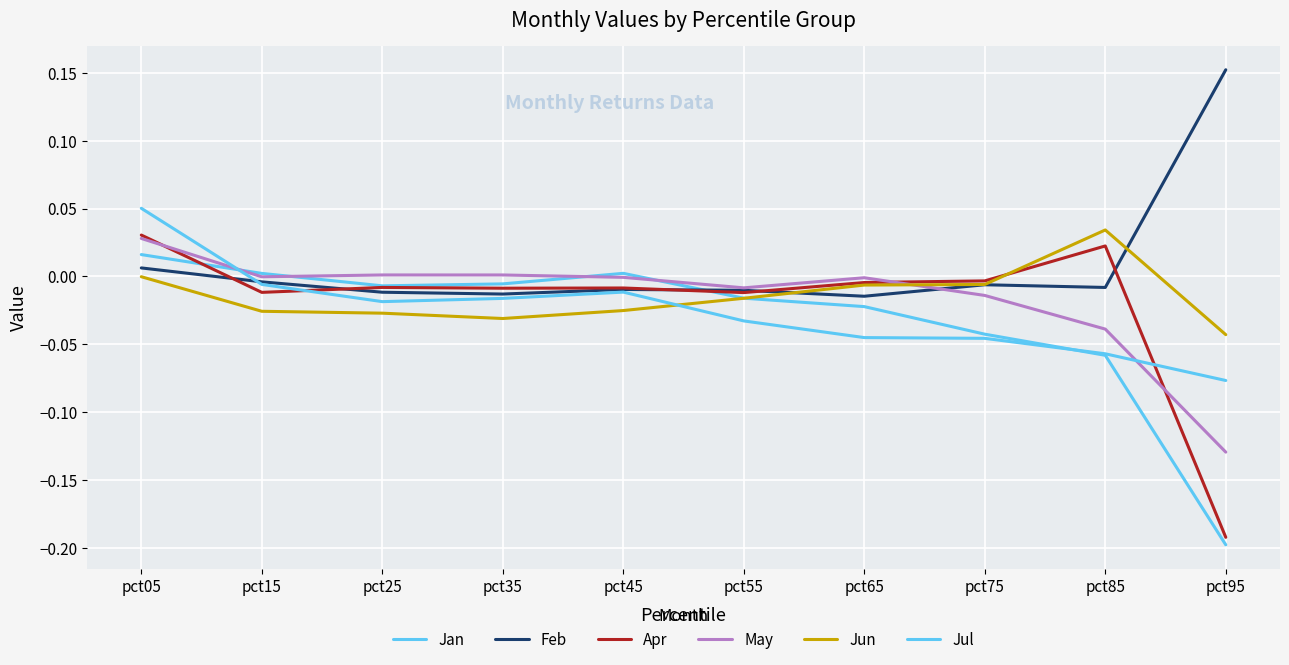

Does the chart have visible grid lines?

Yes